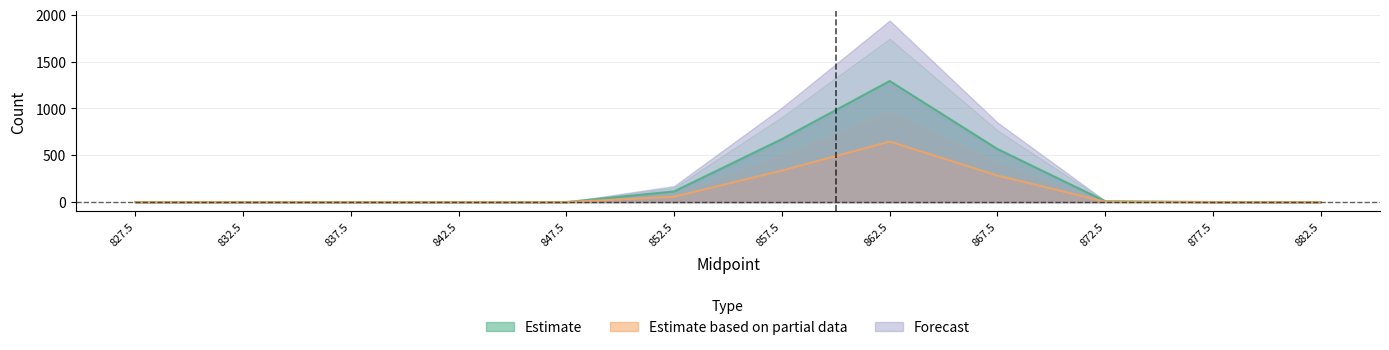

The value of Estimate based on partial data at 882.5 is -284. True or false?

False